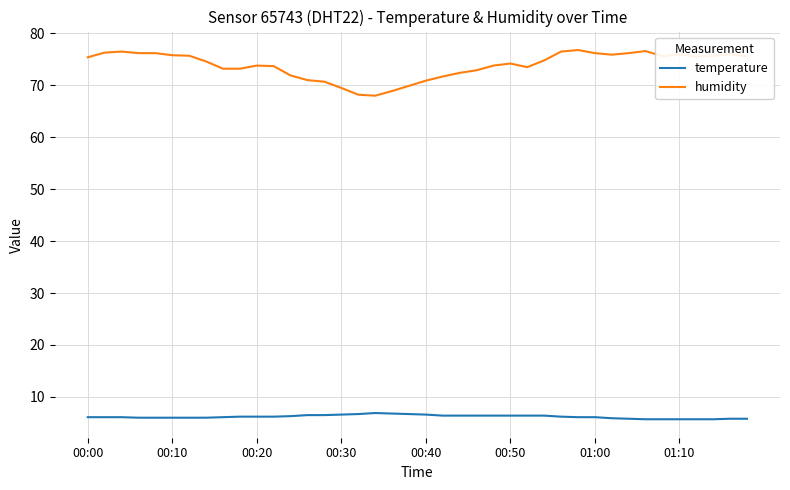

Which series has the largest total across all categories?

humidity